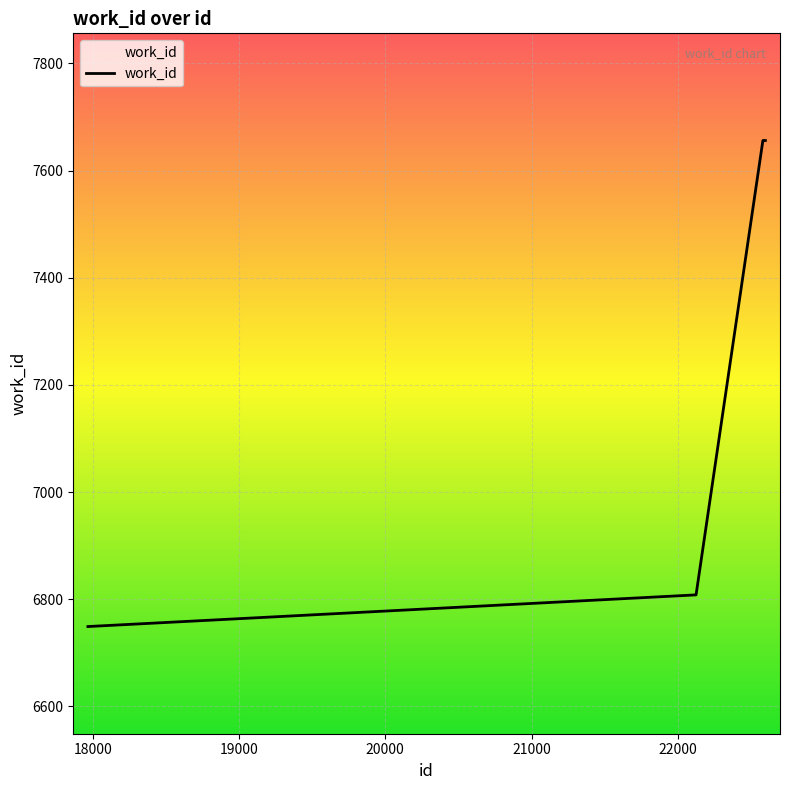

What is the difference between the second highest and second lowest values?

848